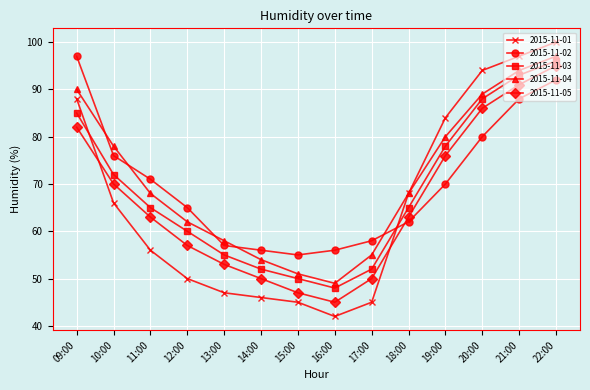

Is the value of 2015-11-01 at 20:00 greater than the value of 2015-11-05 at 20:00?

Yes